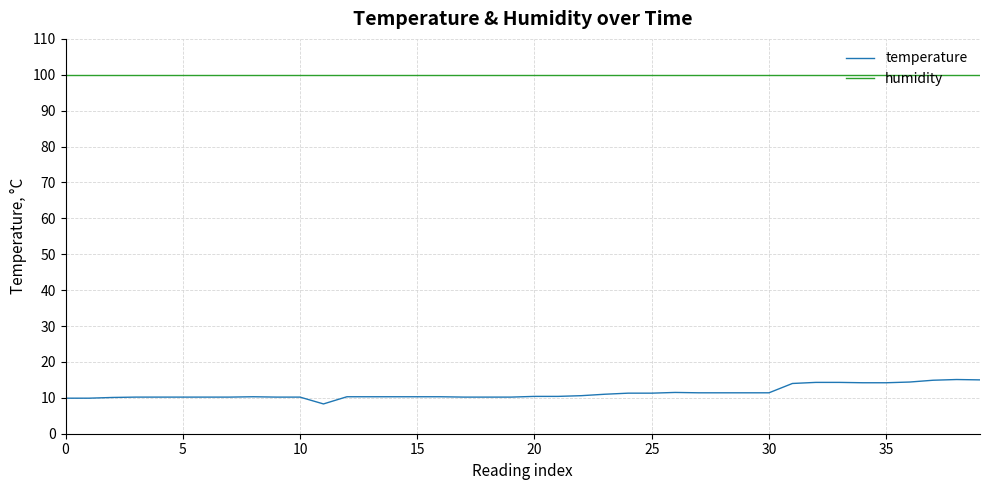

Which series has the largest range (max minus min)?

temperature